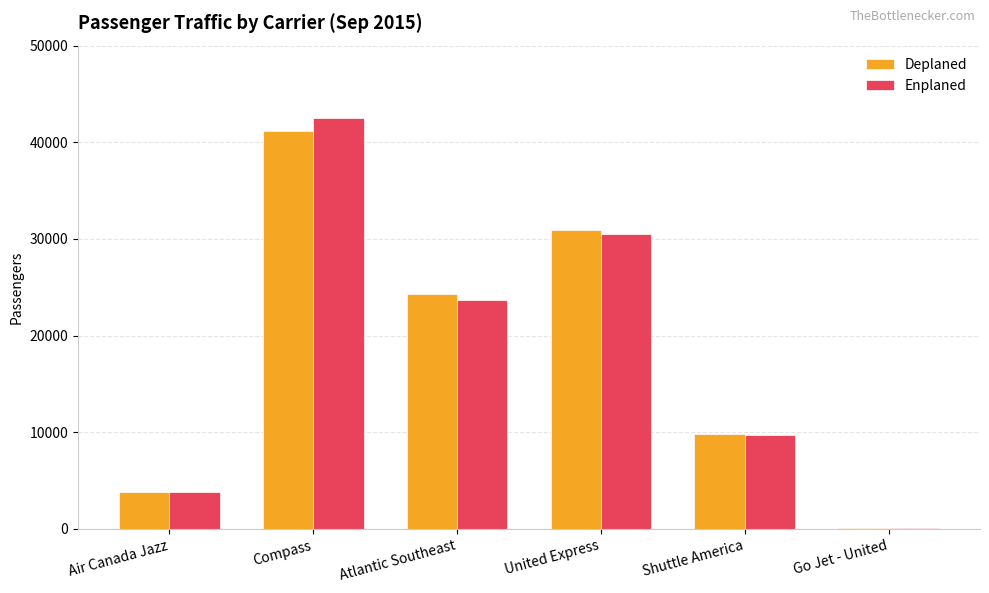

What is the sum of all Enplaned values?

110354